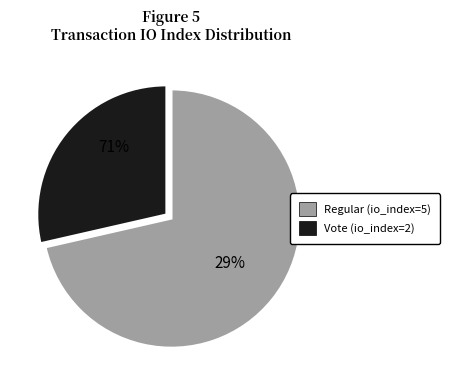

What percentage do Regular (io_index=5) and Vote (io_index=2) together represent?

100.0%